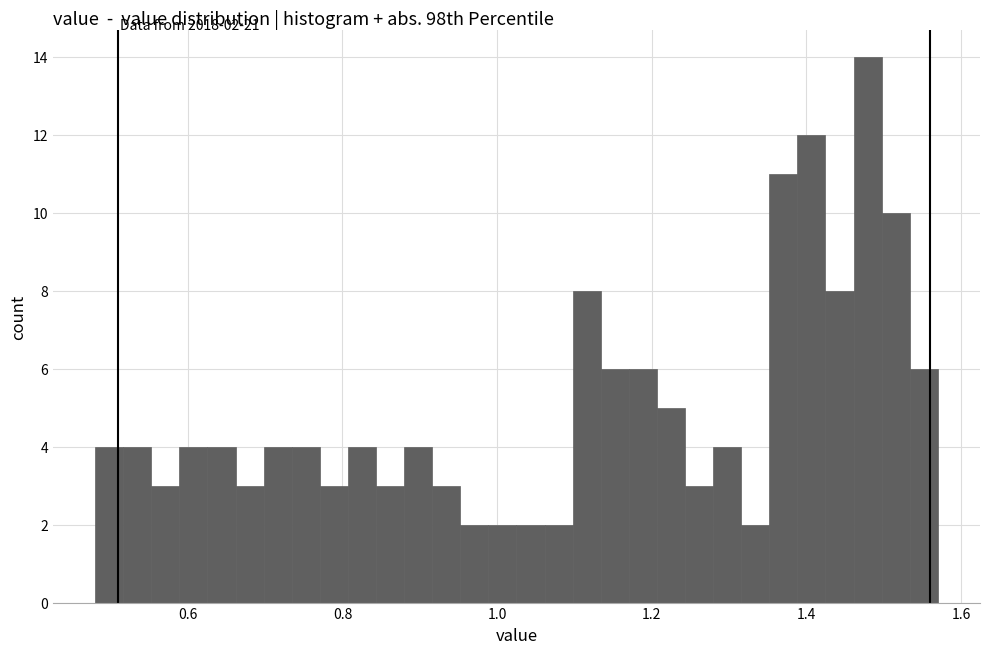

Read against the x-axis, roughly where is the centre of the tallest bar?

1.48